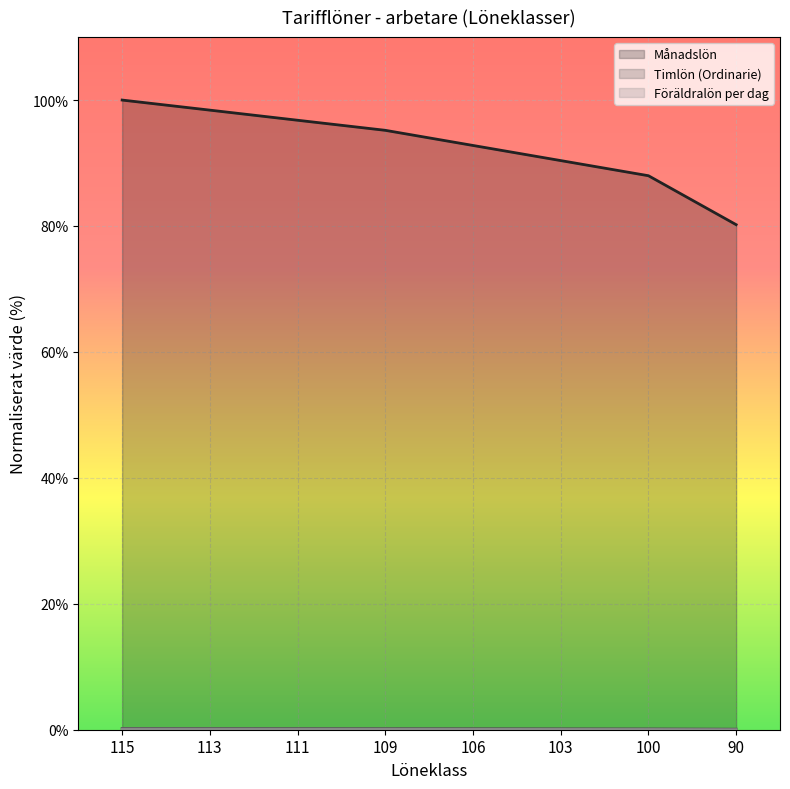

What is the average value of the Föräldralön per dag series?

0.1